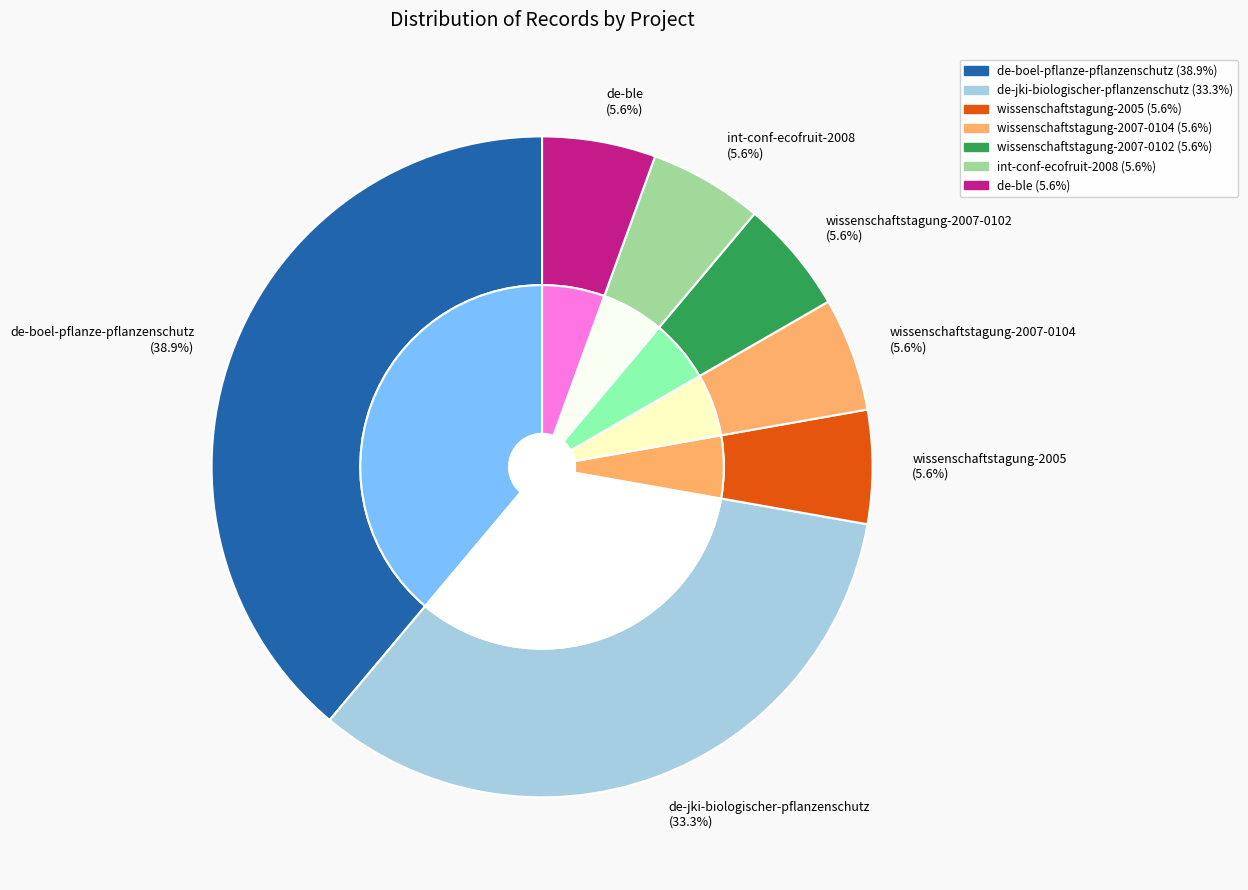

What is the change in value from de-jki-biologischer-pflanzenschutz to wissenschaftstagung-2007-0104?

-5